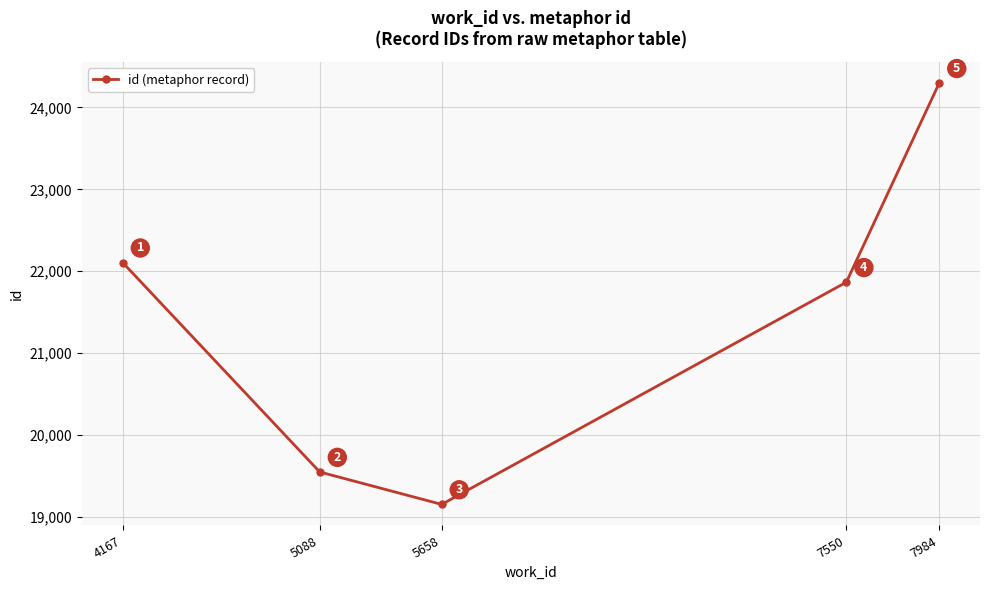

Count the number of categories in the chart.

5